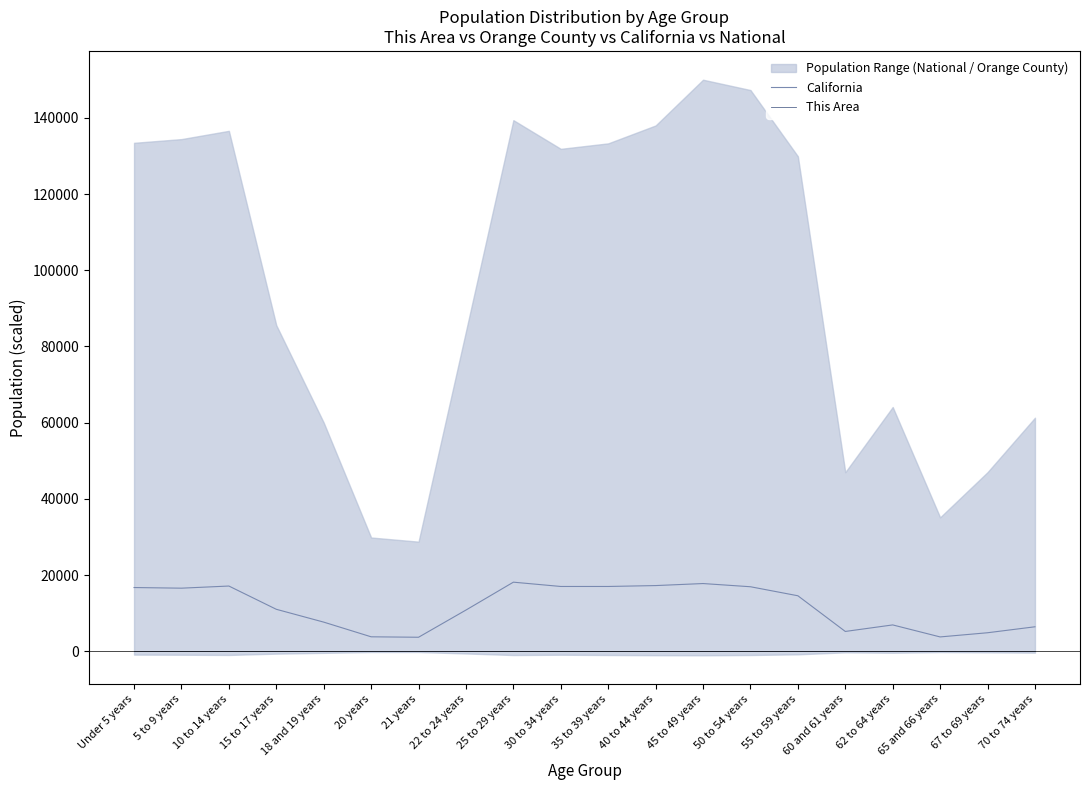

At which label does California first exceed 14560?

Under 5 years